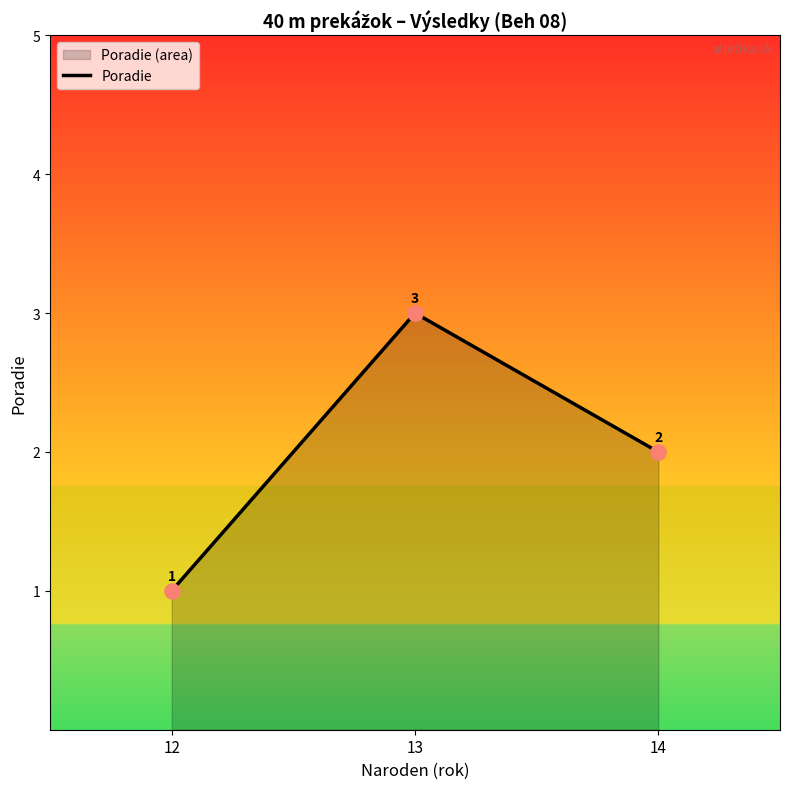

Which has a higher value, 13 or 12?

13